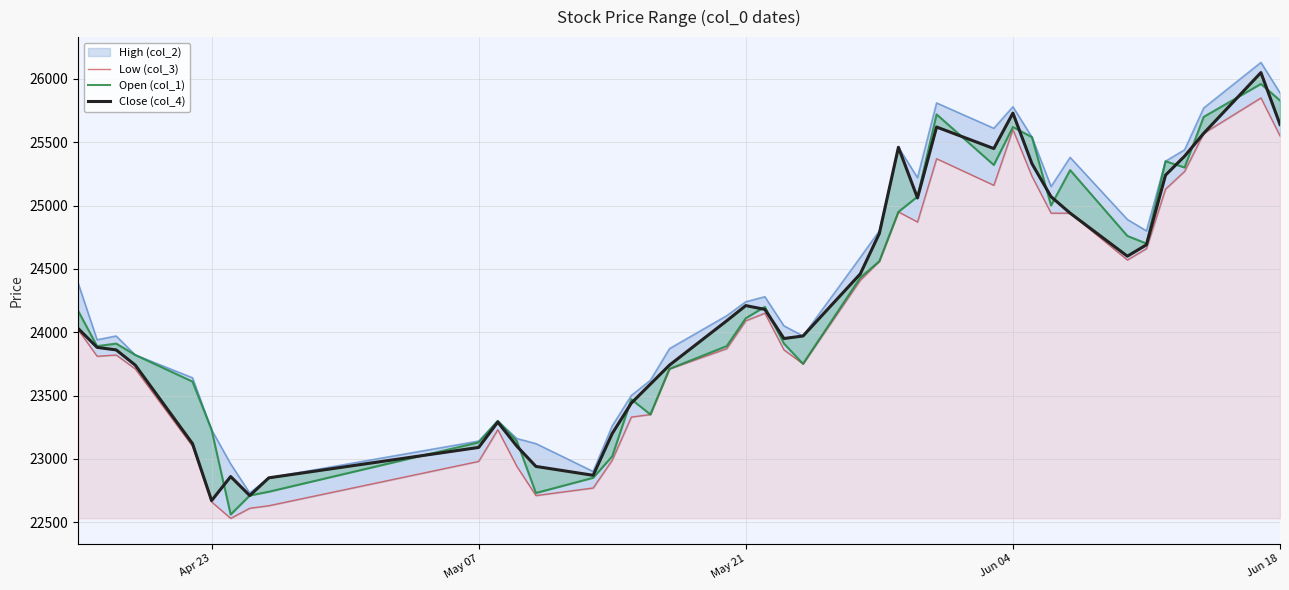

How many data points in Open (col_1) are less than 24110?

20